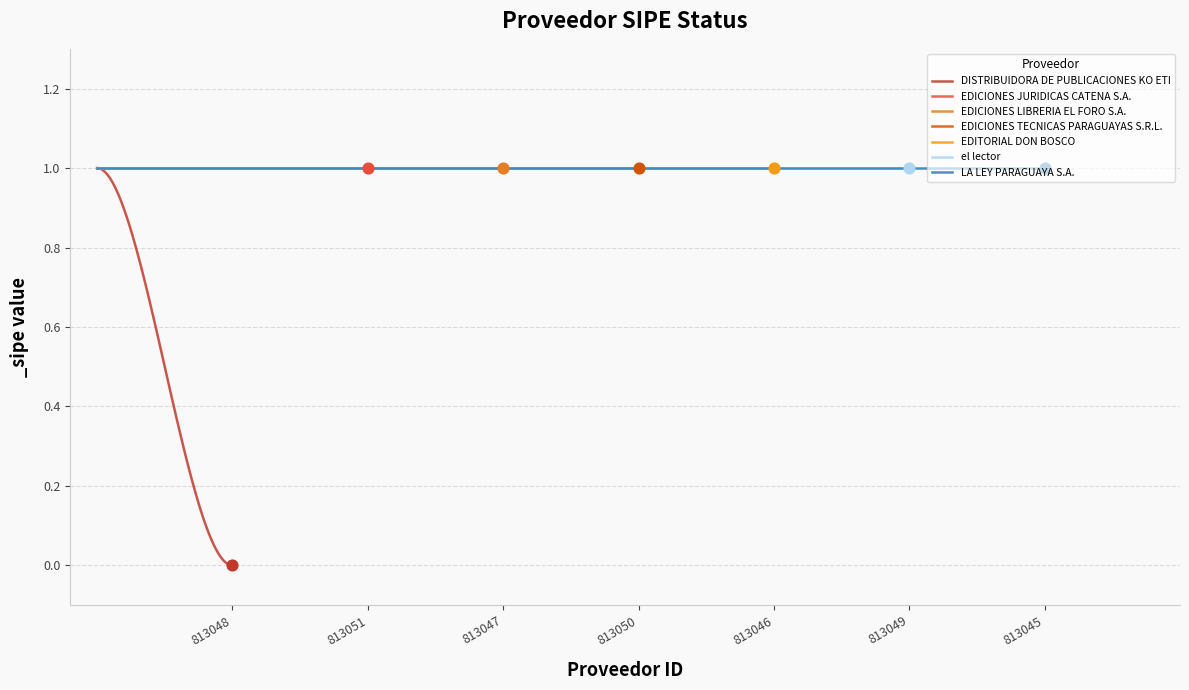

Between 813049 and 813051, which is larger?

813049